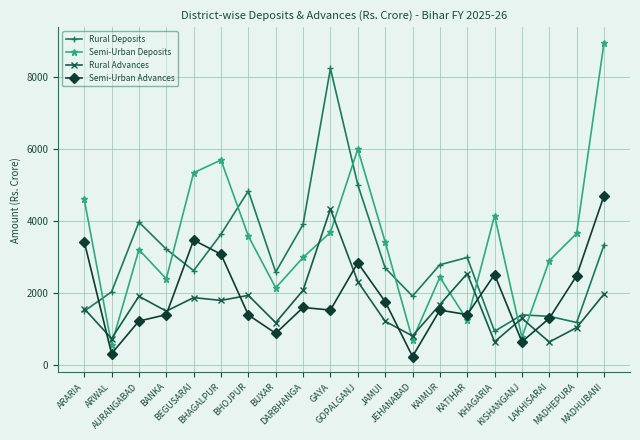

What is the average value of the Semi-Urban Advances series?

1880.2